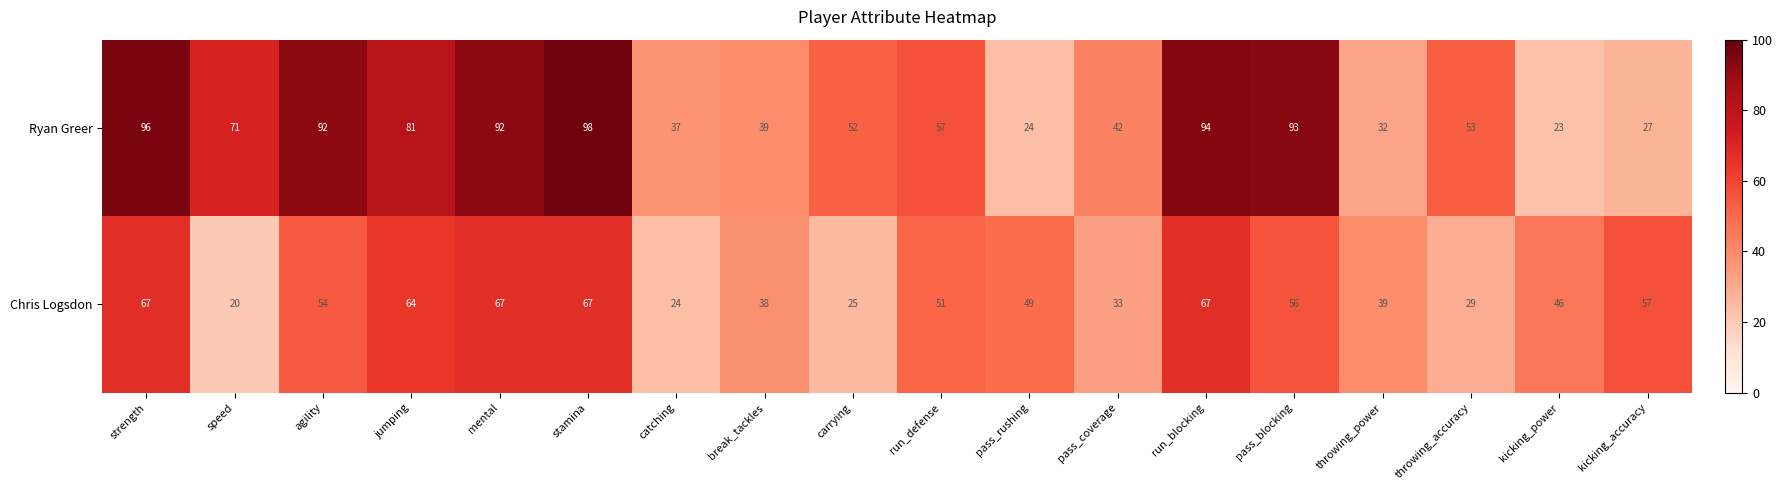

Which category has the lowest value across all series?

speed